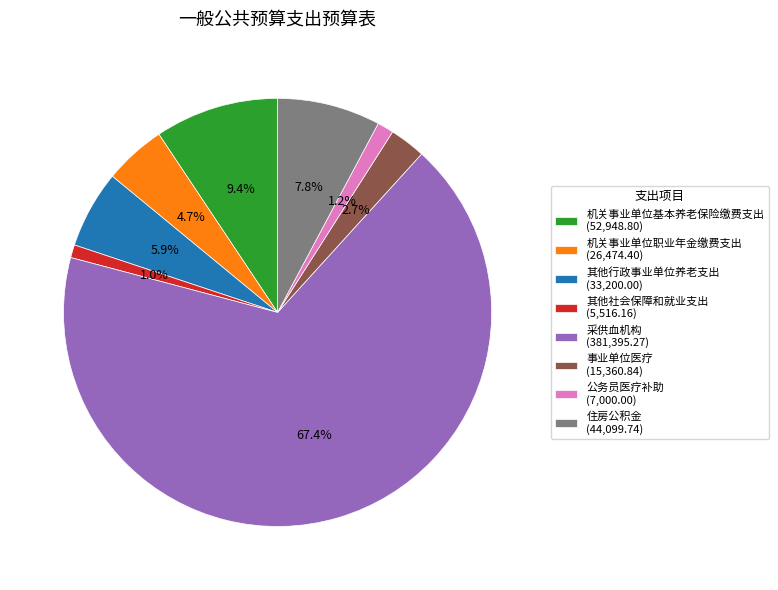

The 采供血机构 slice represents 74% of the pie. True or false?

False